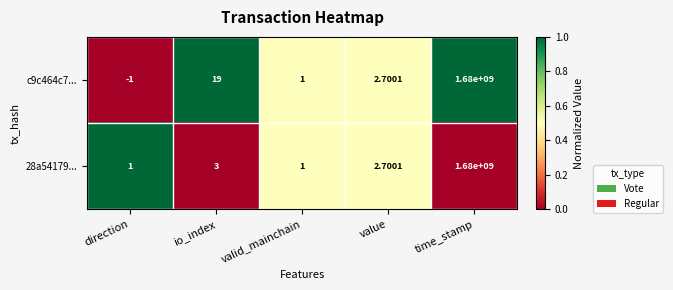

Is the value of 28a54179... at time_stamp greater than the value of c9c464c7... at io_index?

Yes